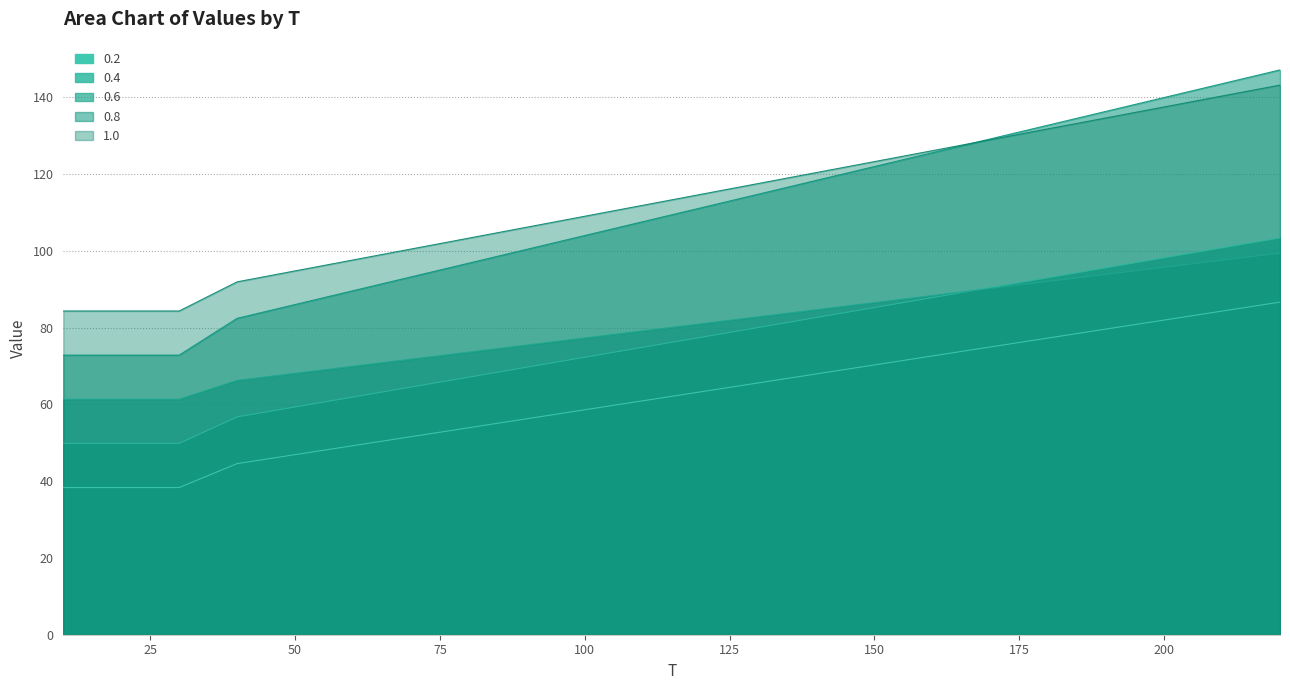

True or false: 0.2 and 0.8 cross at least once.

False